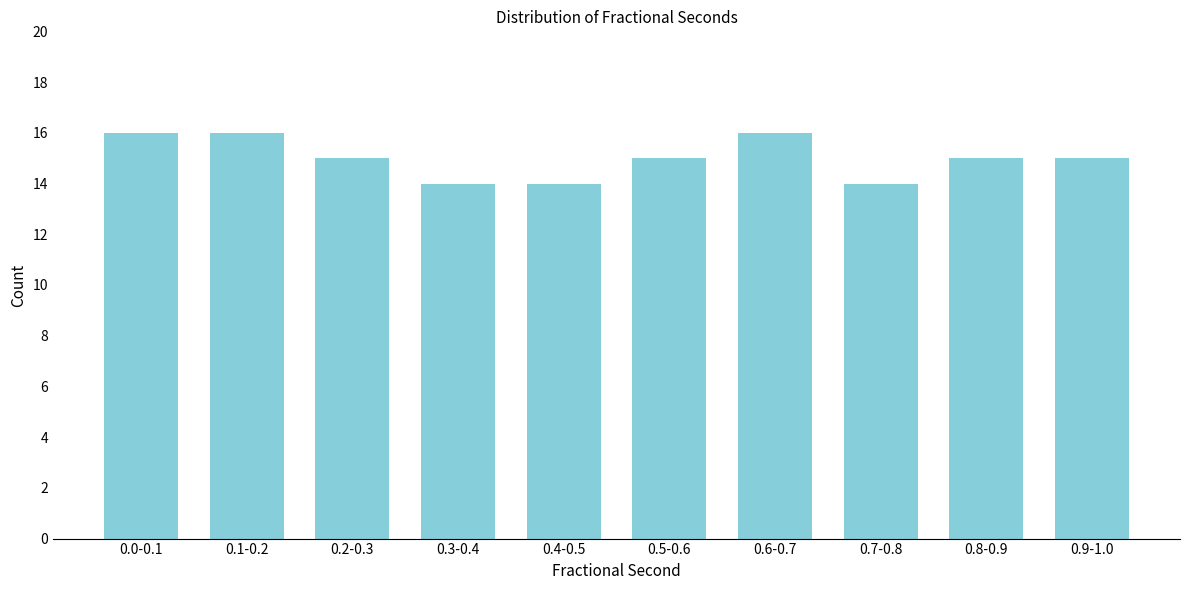

Reading right to left, extract all data points from this chart.

0.9-1.0=15	0.8-0.9=15	0.7-0.8=14	0.6-0.7=16	0.5-0.6=15	0.4-0.5=14	0.3-0.4=14	0.2-0.3=15	0.1-0.2=16	0.0-0.1=16